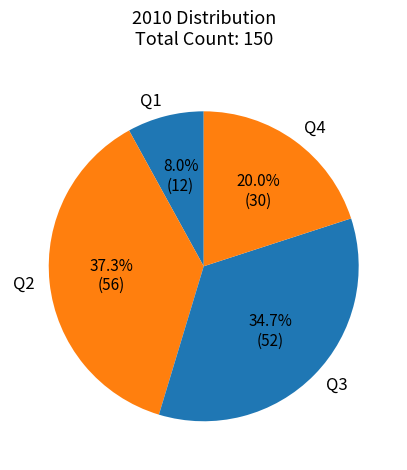

Combined, do Q3 and Q2 account for over 50%?

Yes